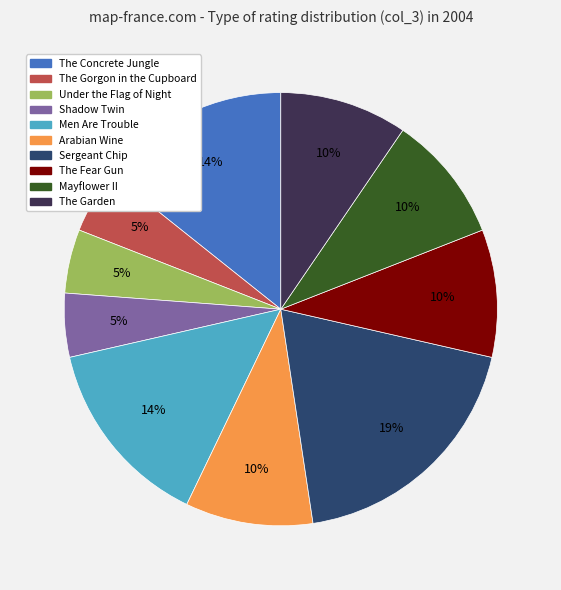

To the nearest percent, what is the average slice percentage?

10%